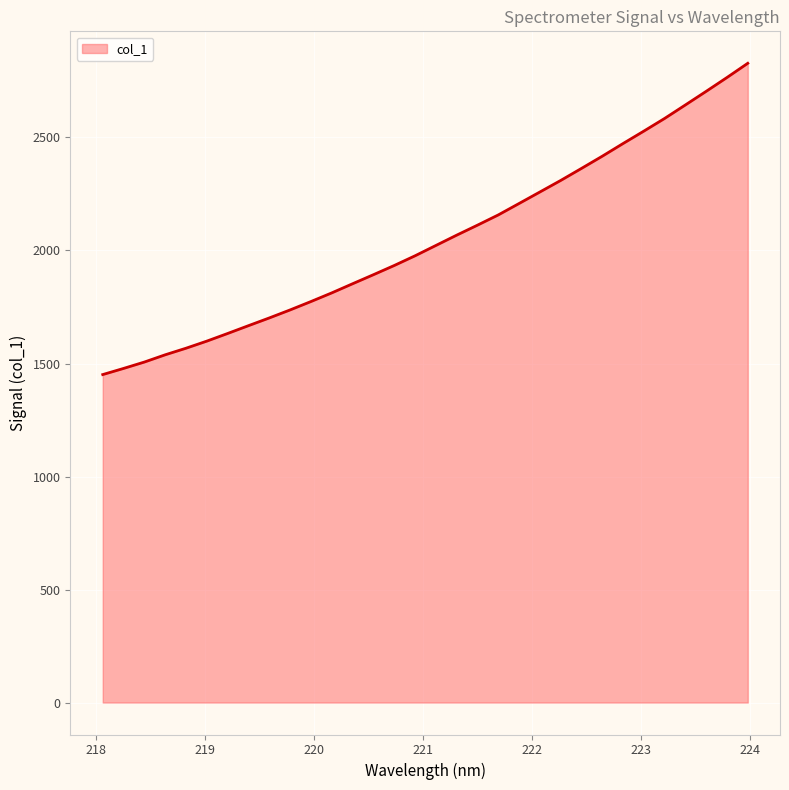

What is the maximum value shown in the chart?

2828.2